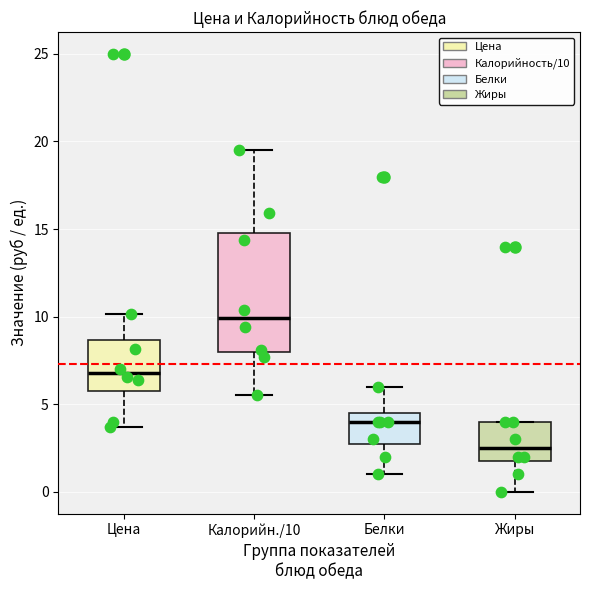

Reading left to right, transcribe this box plot: for each box, give where its median line is, the range the box spans, and where its two whiskers end, as read against the y-axis. The values are not printed on the chart, so give them approximately, as read against the axis.

Цена: median 7.0, box 6.0 to 8.5, whiskers 3.5 to 10.0
Калорийн./10: median 10.0, box 8.0 to 15.0, whiskers 5.5 to 19.5
Белки: median 4.0, box 3.0 to 4.5, whiskers 1.0 to 6.0
Жиры: median 2.5, box 2.0 to 4.0, whiskers 0.0 to 4.0